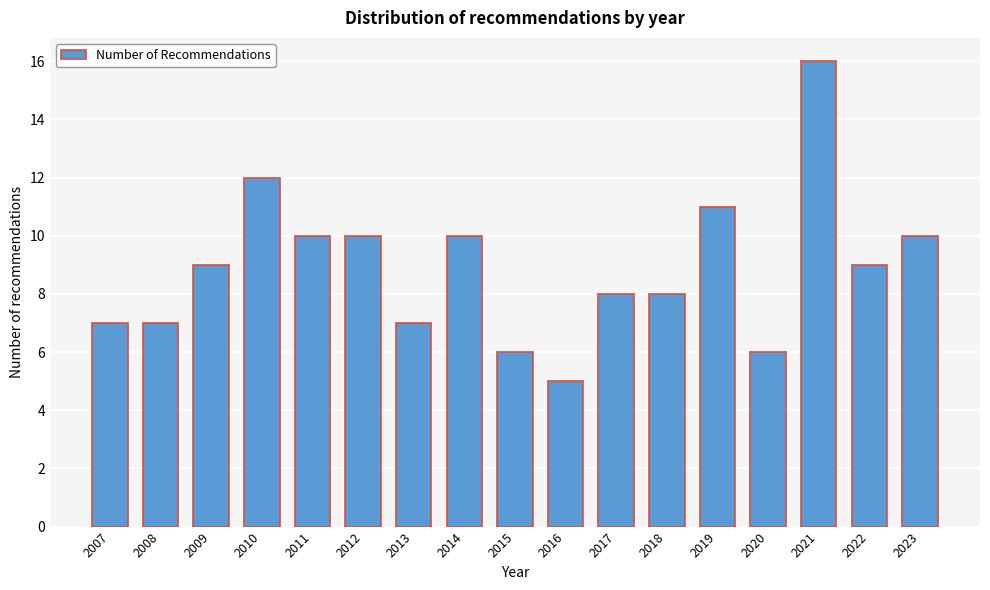

Reading left to right, transcribe all the data shown in this chart.

2007=7	2008=7	2009=9	2010=12	2011=10	2012=10	2013=7	2014=10	2015=6	2016=5	2017=8	2018=8	2019=11	2020=6	2021=16	2022=9	2023=10